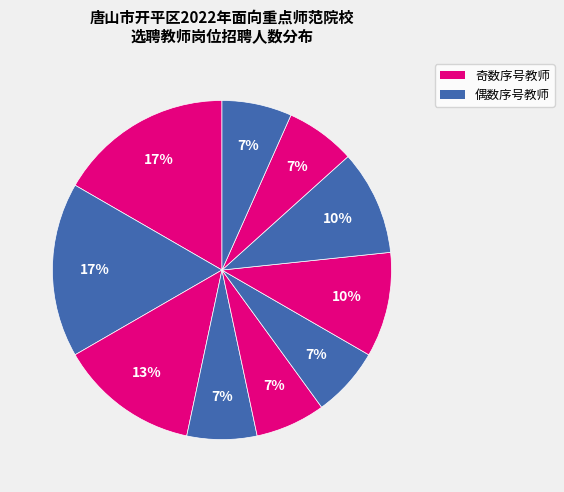

How many segments does this pie chart have?

10